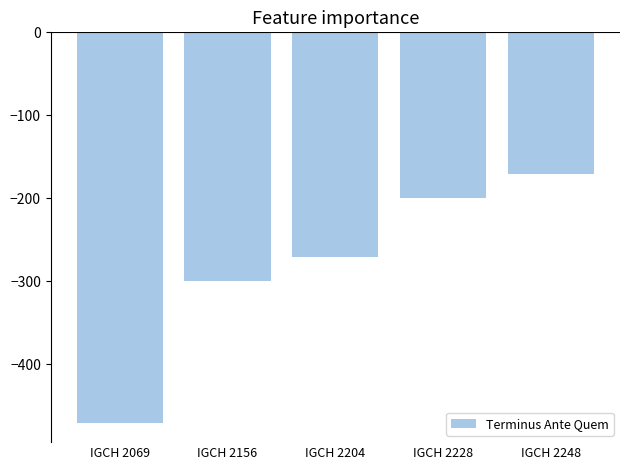

Reading left to right, what are all the values shown in this chart?

IGCH 2069=-470	IGCH 2156=-300	IGCH 2204=-270	IGCH 2228=-200	IGCH 2248=-170